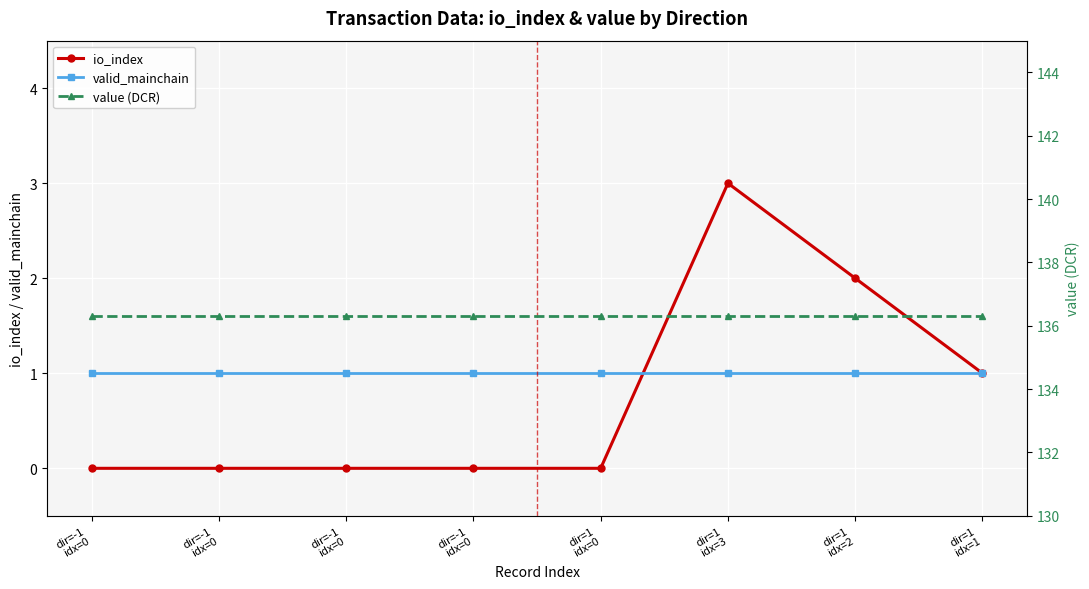

Between dir=-1
idx=0 and dir=1
idx=1, which series saw the biggest shift?

io_index